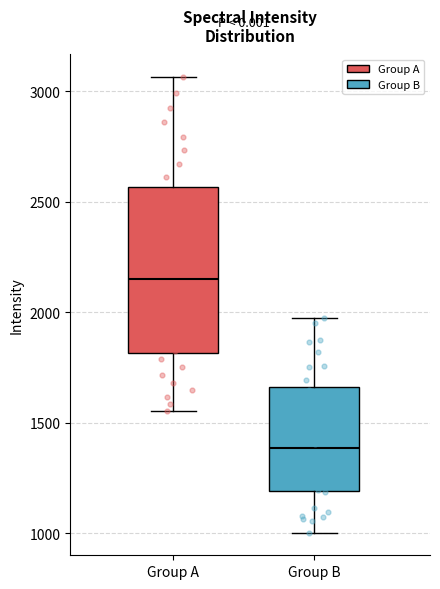

Reading left to right, read every box against the y-axis: the position of its median line, the range the box covers, and the ends of its whiskers. The values are not printed on the chart, so give them approximately, as read against the axis.

Group A: median 2150, box 1800 to 2550, whiskers 1550 to 3050
Group B: median 1400, box 1200 to 1650, whiskers 1000 to 1950